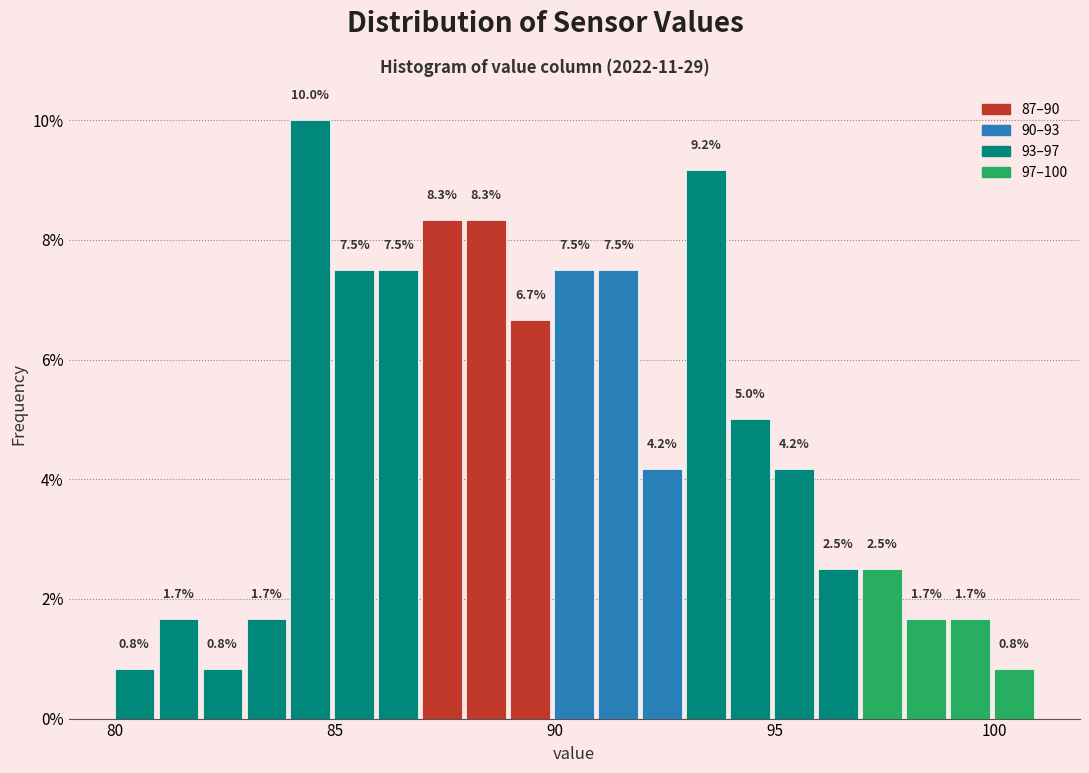

Read against the x-axis, roughly where is the centre of the tallest bar?

84.5